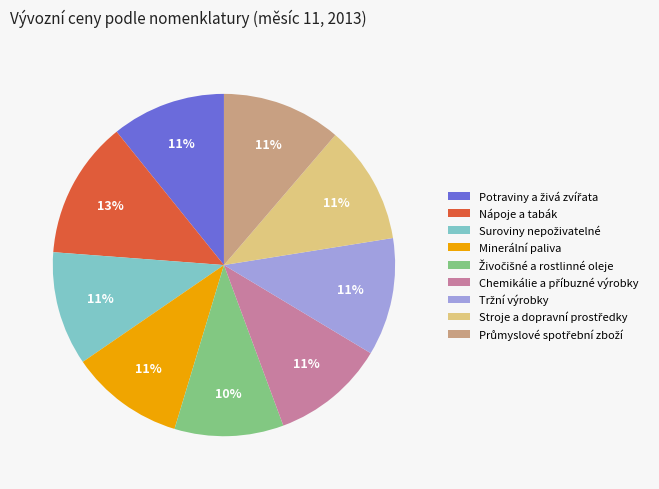

Which category has the biggest portion of the pie?

Nápoje a tabák